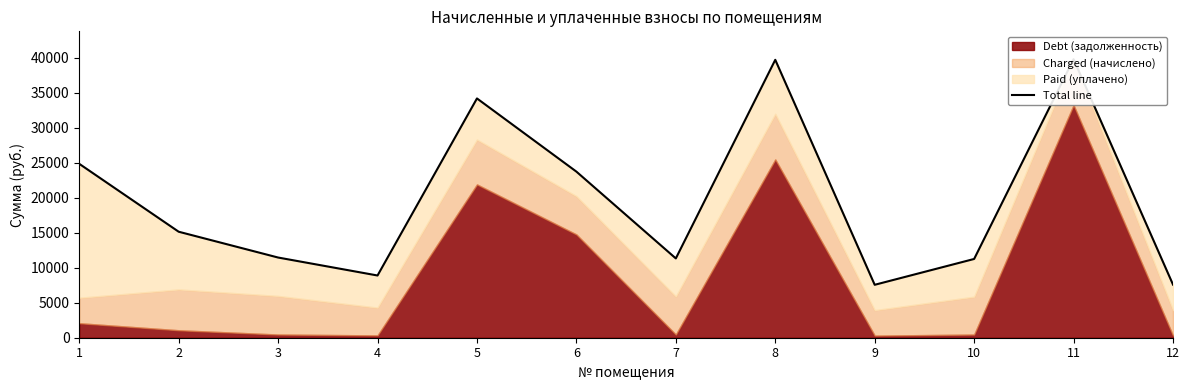

Read the value at 8.

39672.7